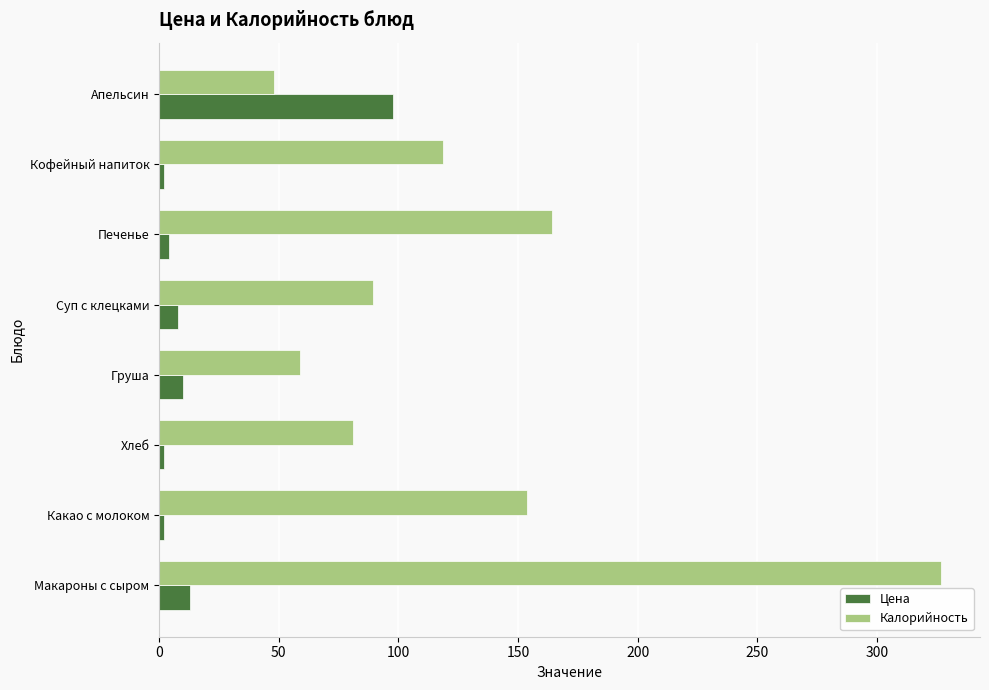

What is the difference between the second highest and minimum values in the Калорийность series?

116.2